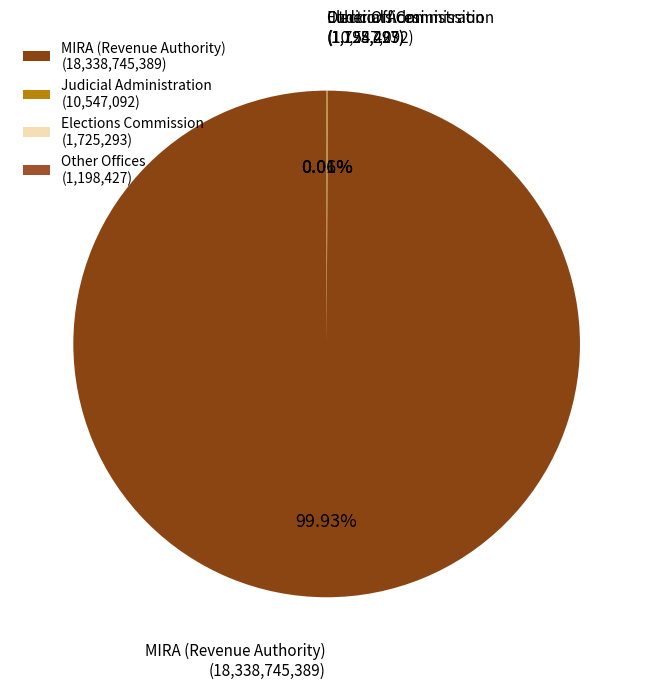

Does any single category account for the majority?

Yes